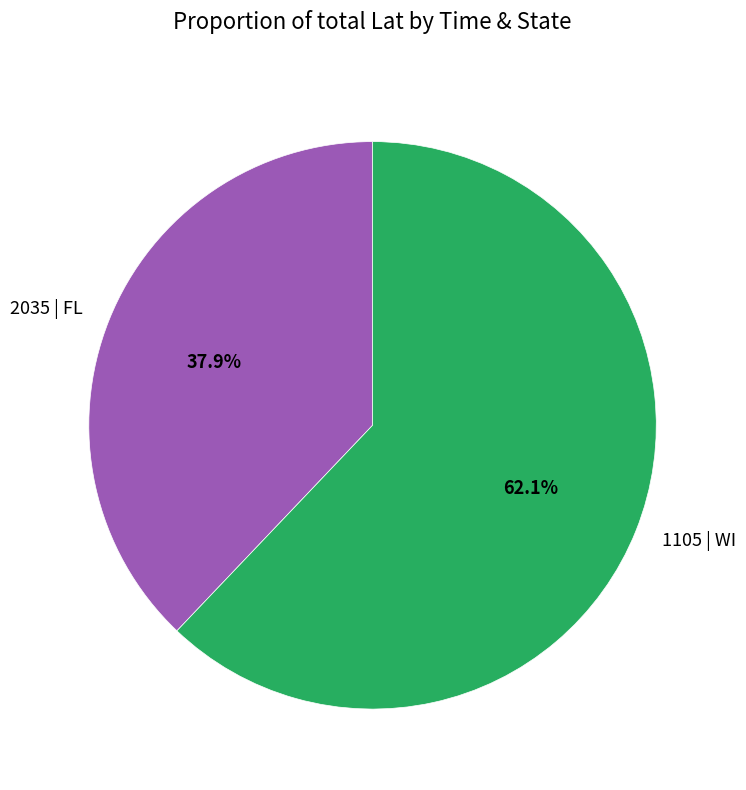

Combined, do 2035 | FL and 1105 | WI account for over 50%?

Yes